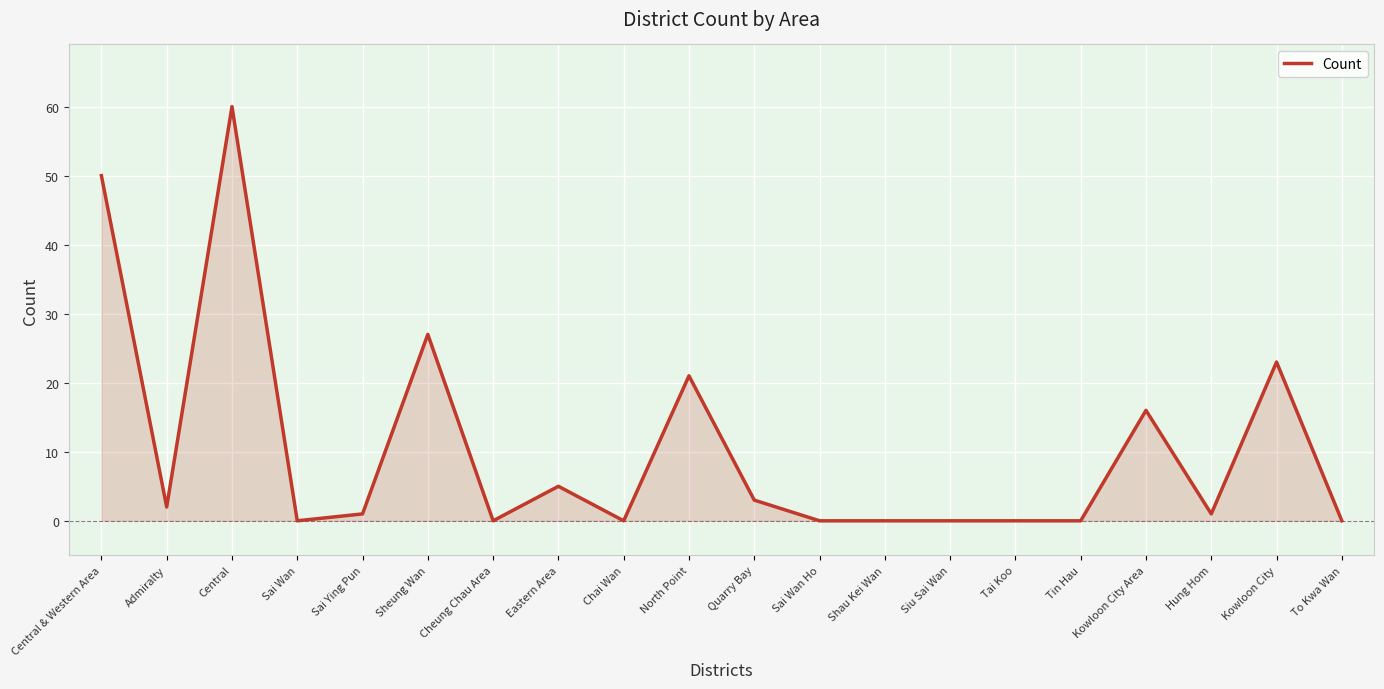

What is the difference between the values at Kowloon City and Tin Hau?

23